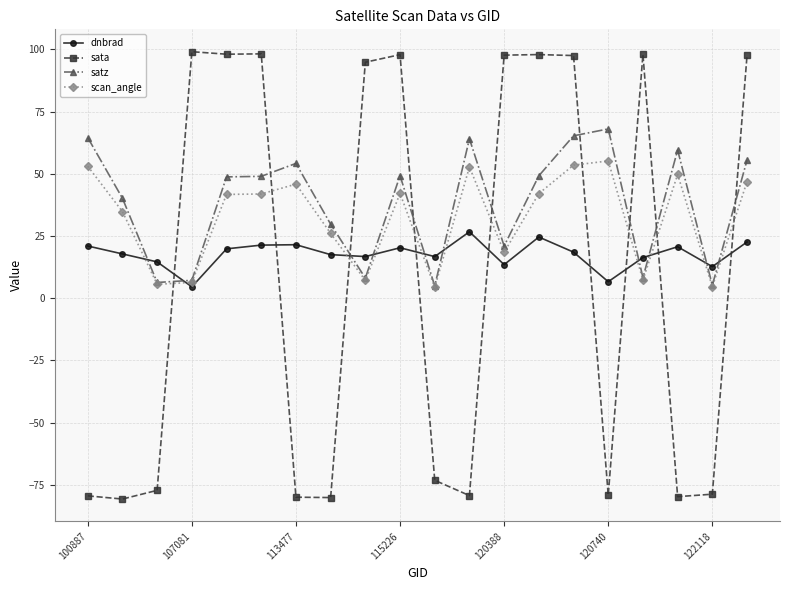

True or false: satz has more than 2 interior local peaks.

True